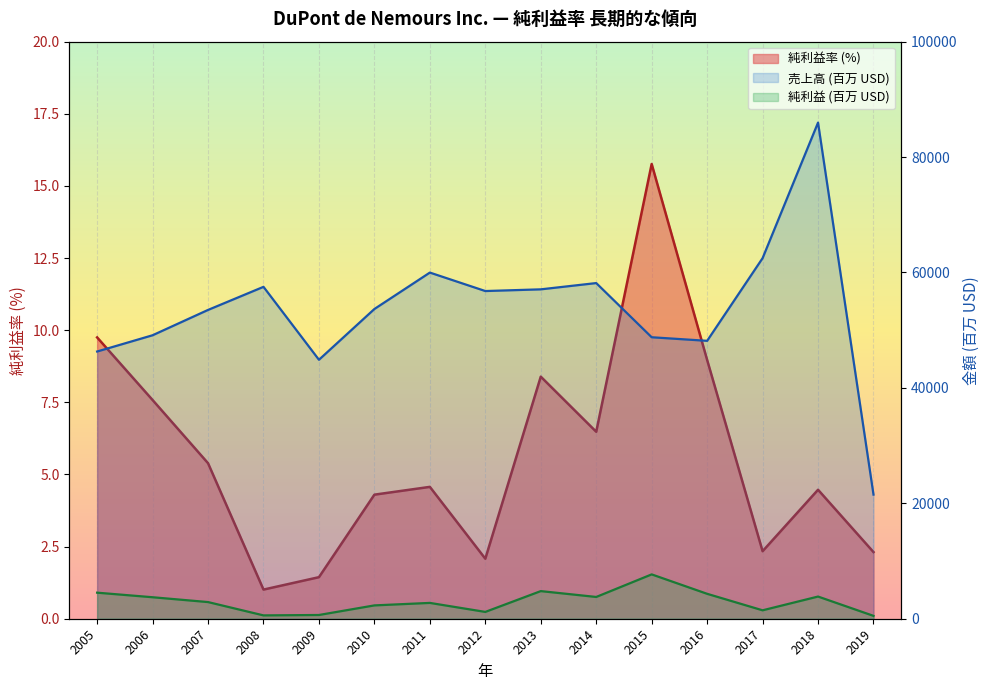

Reading left to right, what are all the values shown in this chart?

純利益率: 9.8	7.6	5.4	1.0	1.4	4.3	4.6	2.1	8.4	6.5	15.8	9.0	2.3	4.5	2.3
デュポン純利益(百万): 4515.0	3724.0	2887.0	579.0	648.0	2310.0	2742.0	1182.0	4787.0	3772.0	7685.0	4318.0	1460.0	3844.0	498.0
売上高(百万): 46307.0	49124.0	53513.0	57514.0	44875.0	53674.0	59985.0	56786.0	57080.0	58167.0	48778.0	48158.0	62484.0	85977.0	21512.0